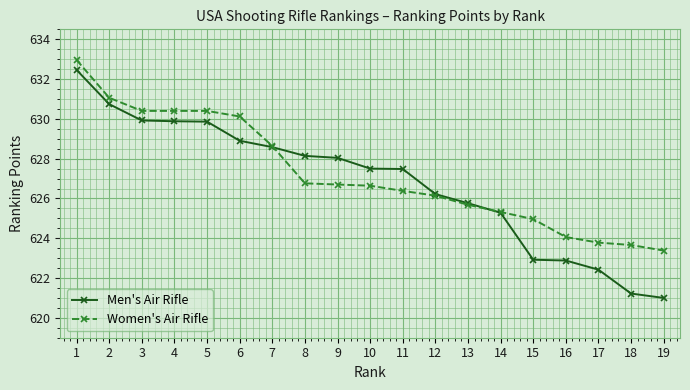

What is the average value of the Men's Air Rifle series?

626.8